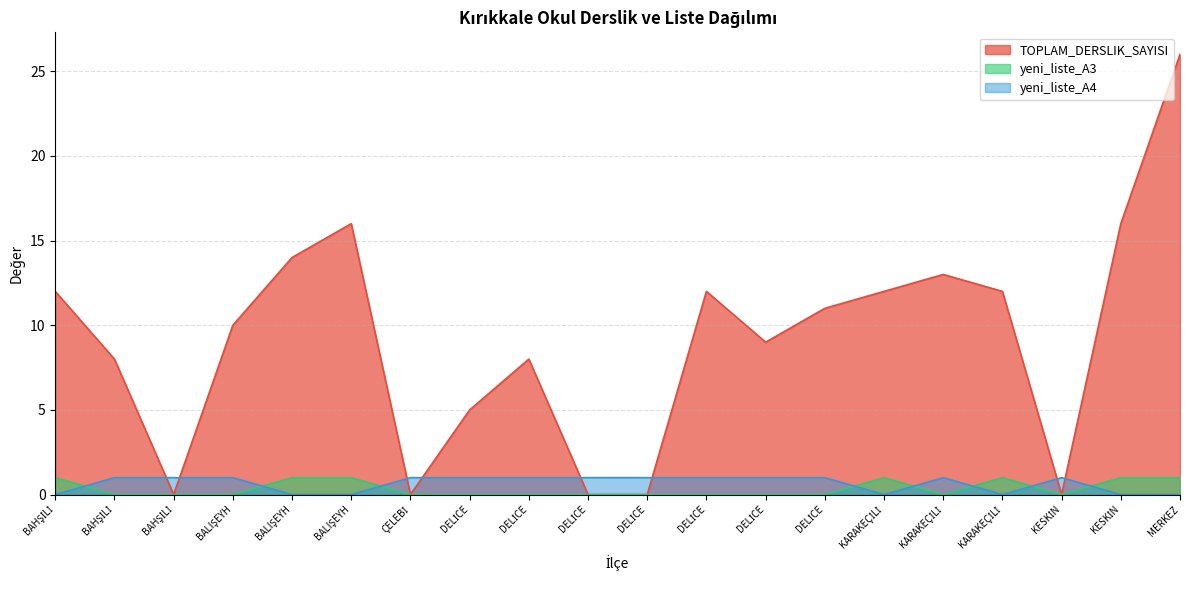

At which label does TOPLAM_DERSLIK_SAYISI first exceed 11?

BAHŞİLİ